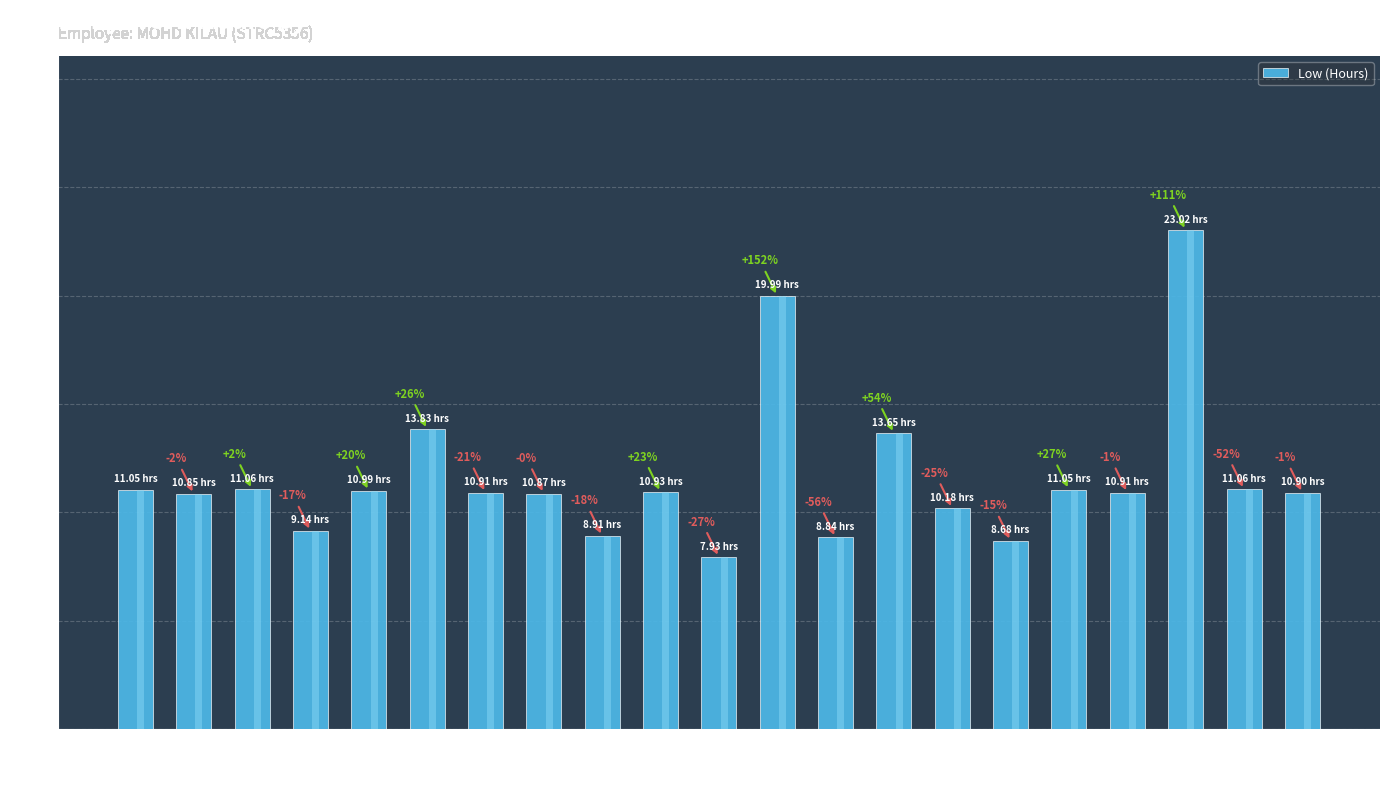

What is the value of the 4th bar from the left?

9.1